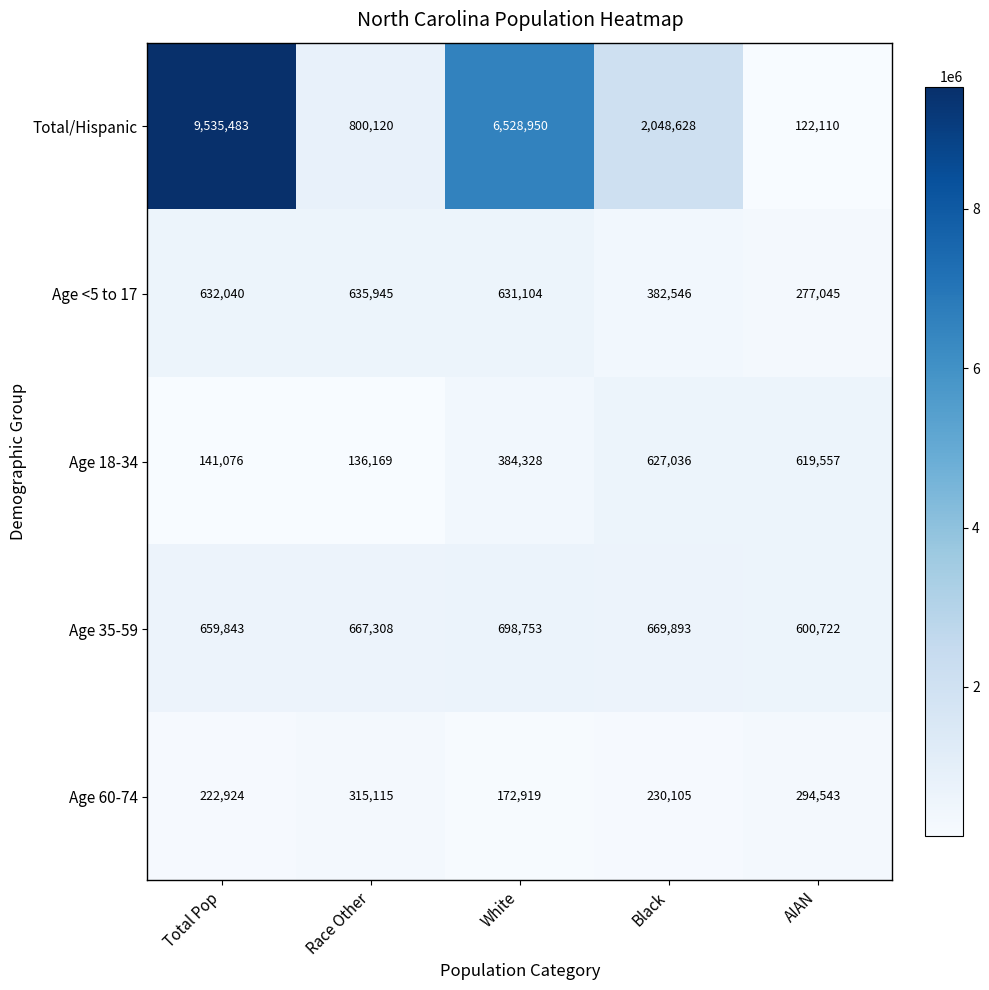

Reading left to right, transcribe all the data shown in this chart.

Total/Hispanic: 9535483	800120	6528950	2048628	122110
Age <5 to 17: 632040	635945	631104	382546	277045
Age 18-34: 141076	136169	384328	627036	619557
Age 35-59: 659843	667308	698753	669893	600722
Age 60-74: 222924	315115	172919	230105	294543